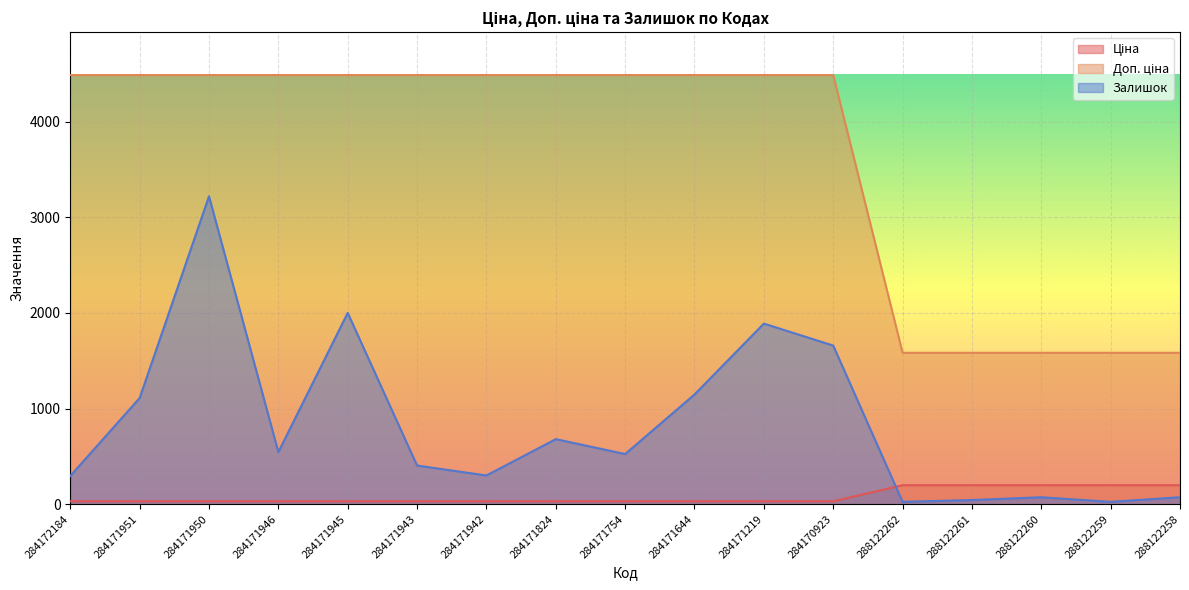

Which series changed the most between 284171951 and 284171219?

Залишок